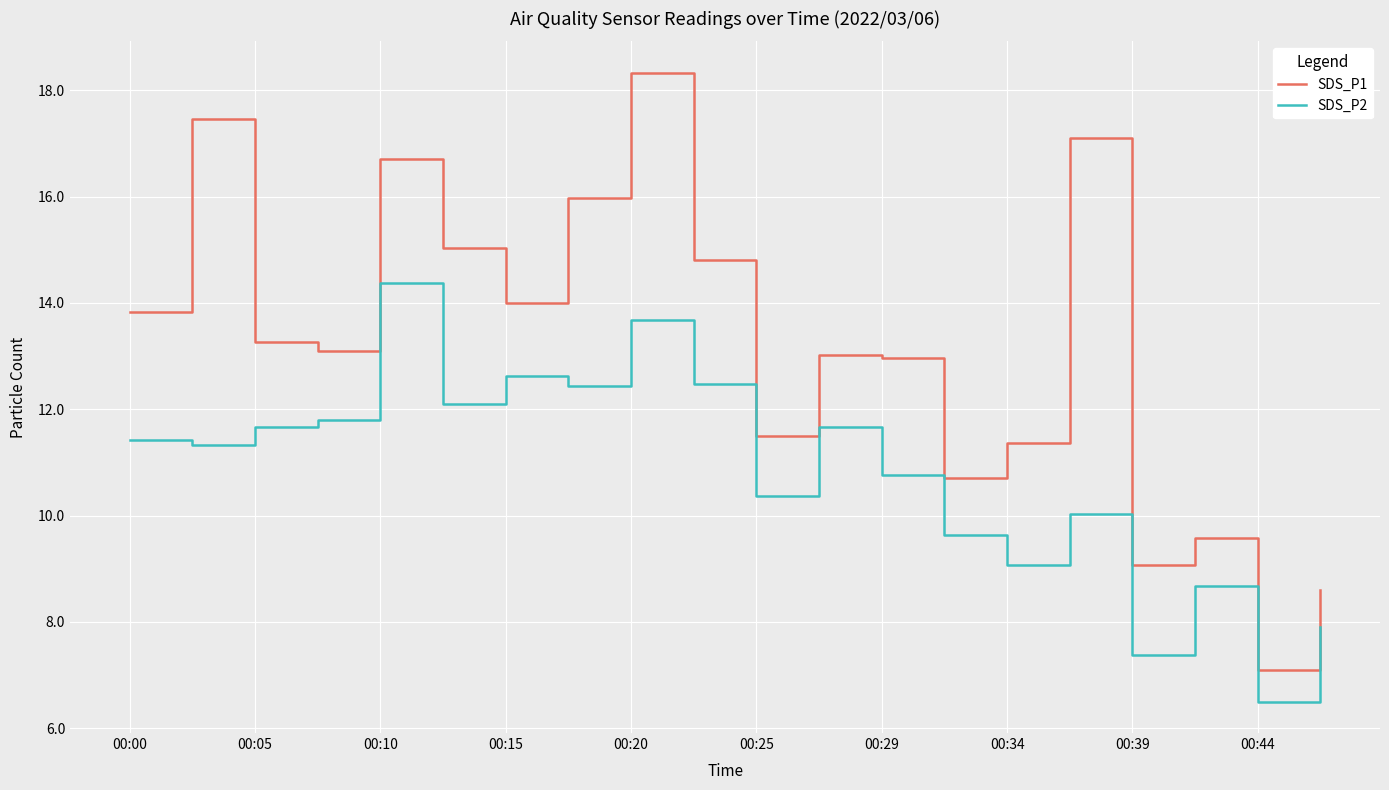

True or false: SDS_P2 has more than 2 interior local peaks.

True